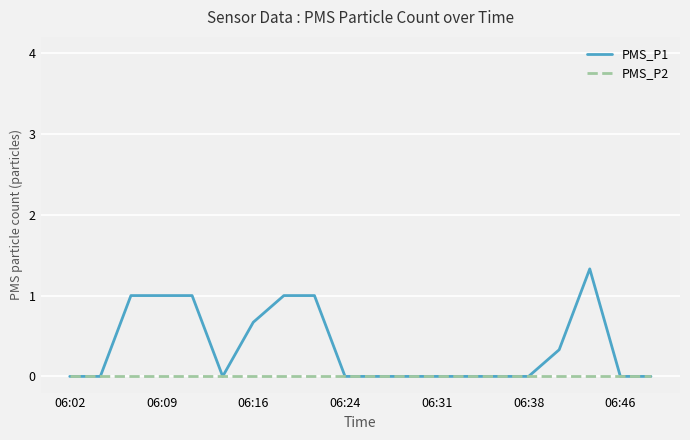

List the series in order of their peak value, lowest first.

PMS_P2, PMS_P1